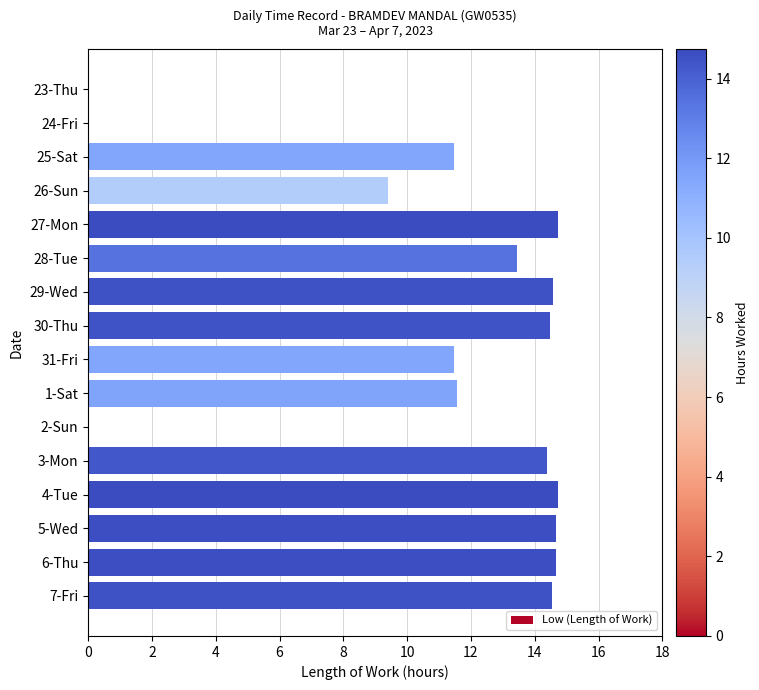

Where is the data nearest to the value 7?

26-Sun